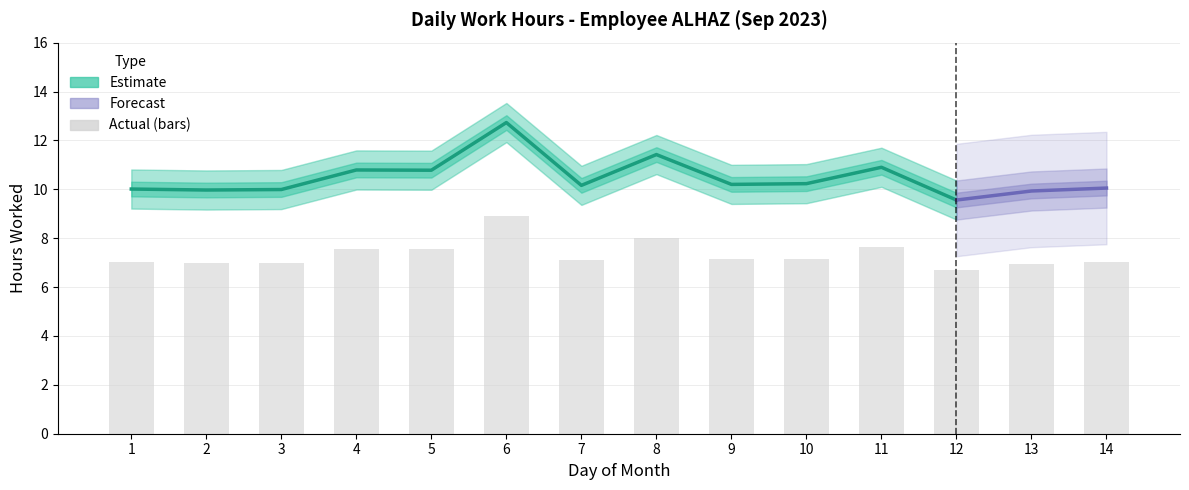

Reading left to right, extract all data points from this chart.

1=7.0	2=7.0	3=7.0	4=7.6	5=7.5	6=8.9	7=7.1	8=8.0	9=7.1	10=7.2	11=7.6	12=6.7	13=7.0	14=7.0